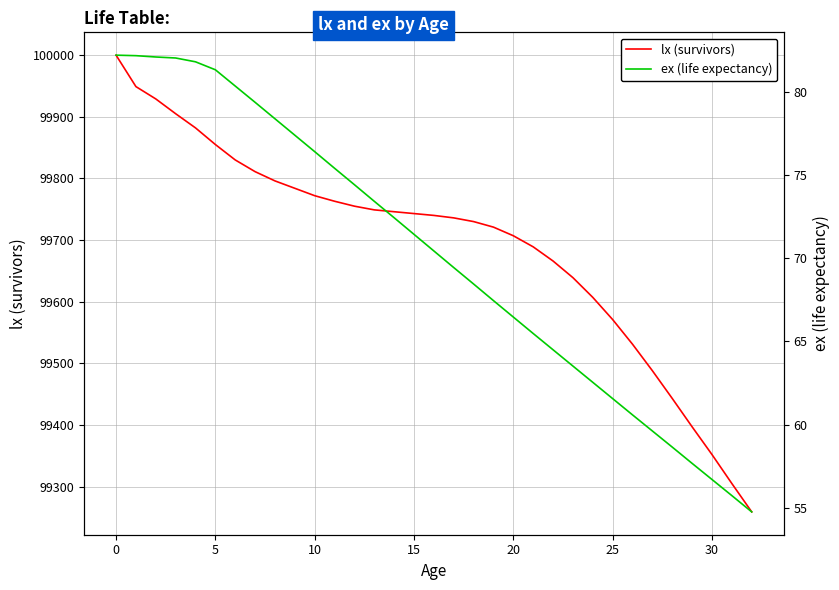

What is the highest value of the lx (survivors) series?

100000